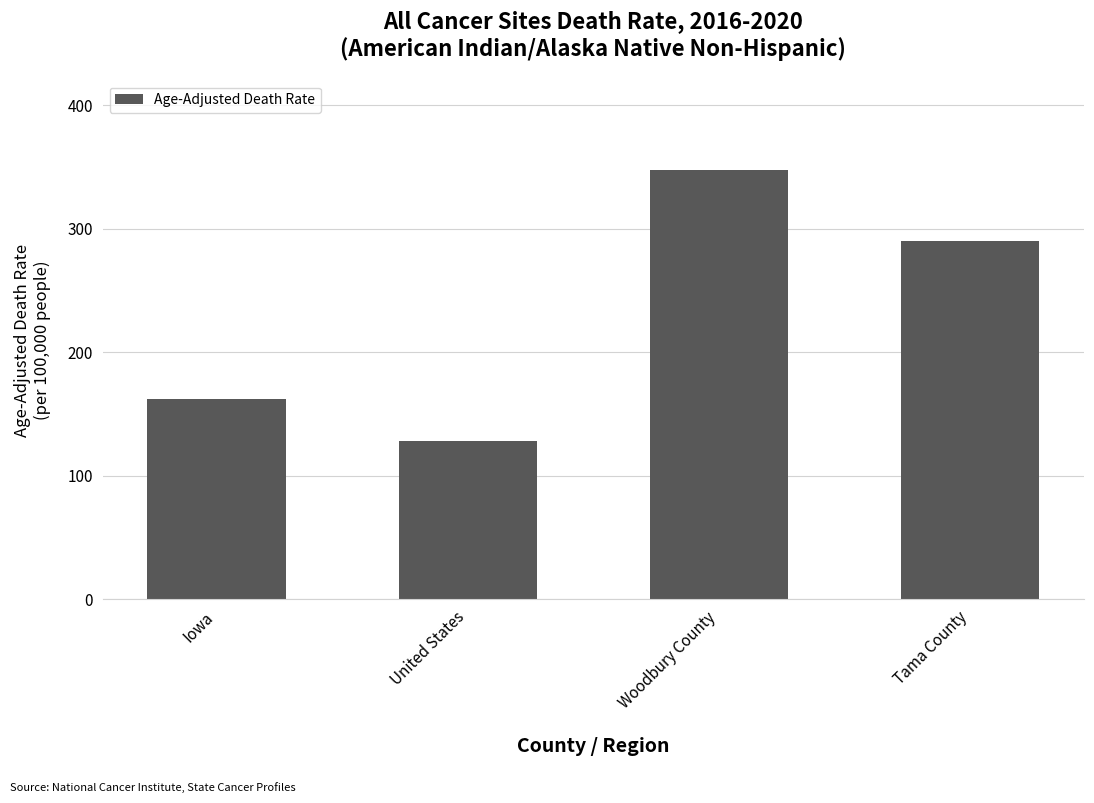

What is the label of the 3rd bar from the left?

Woodbury County